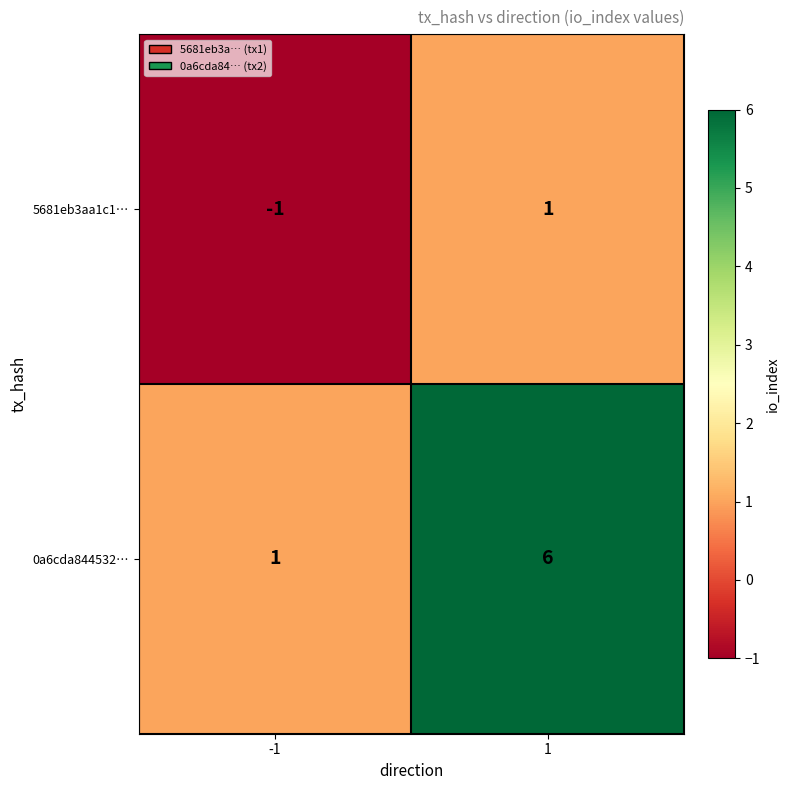

Is the value of 5681eb3aa1c1… at -1 greater than the value of 0a6cda844532… at 1?

No